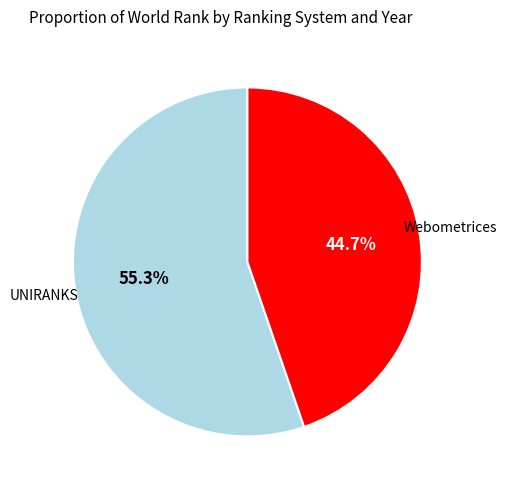

Rank the categories by value from lowest to highest.

Webometrices, UNIRANKS